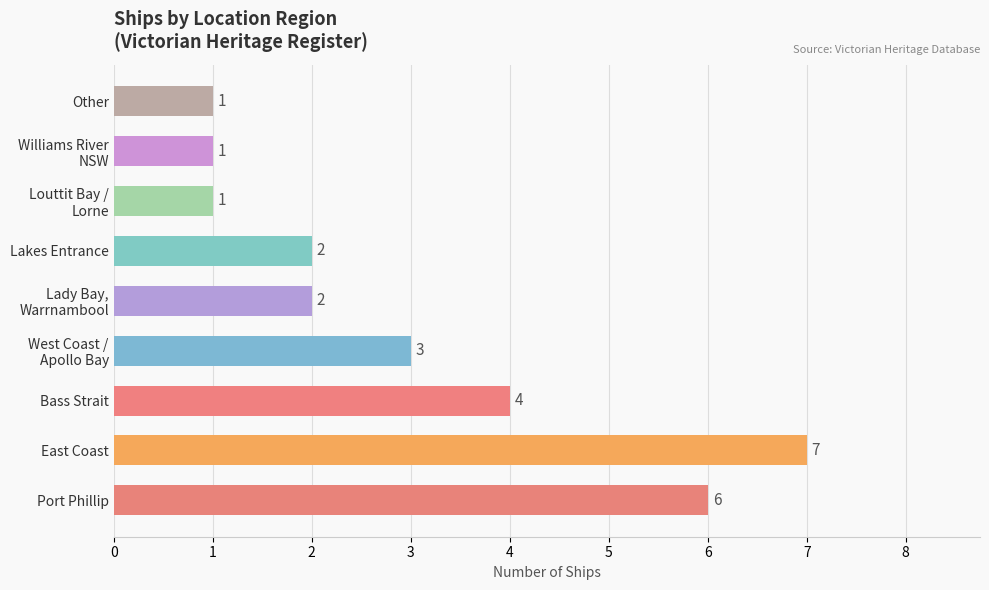

The value at Bass Strait is 1. True or false?

False